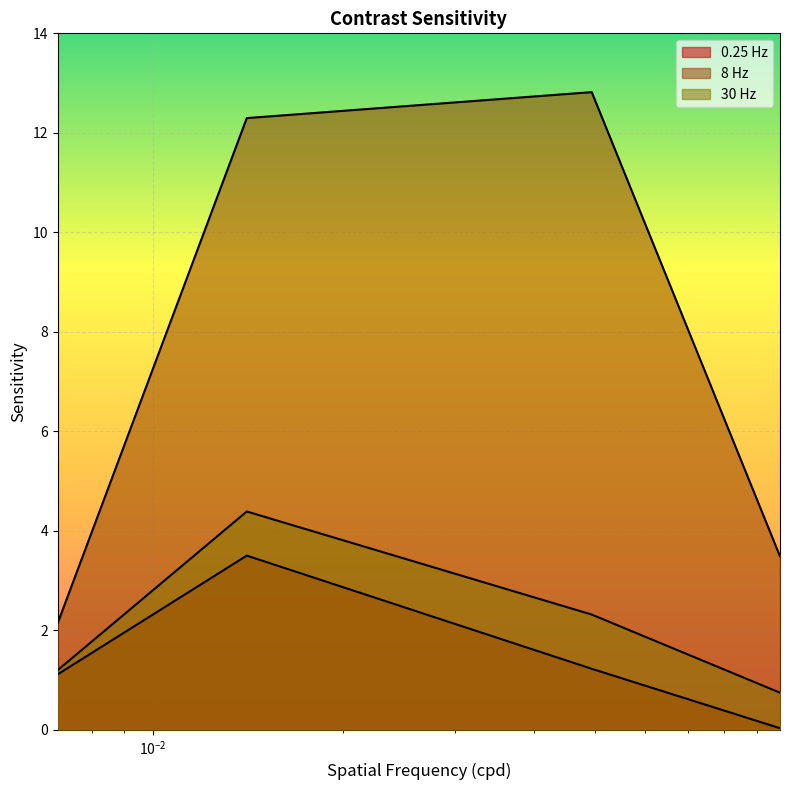

True or false: 0.25 Hz and 8 Hz intersect in this chart.

False